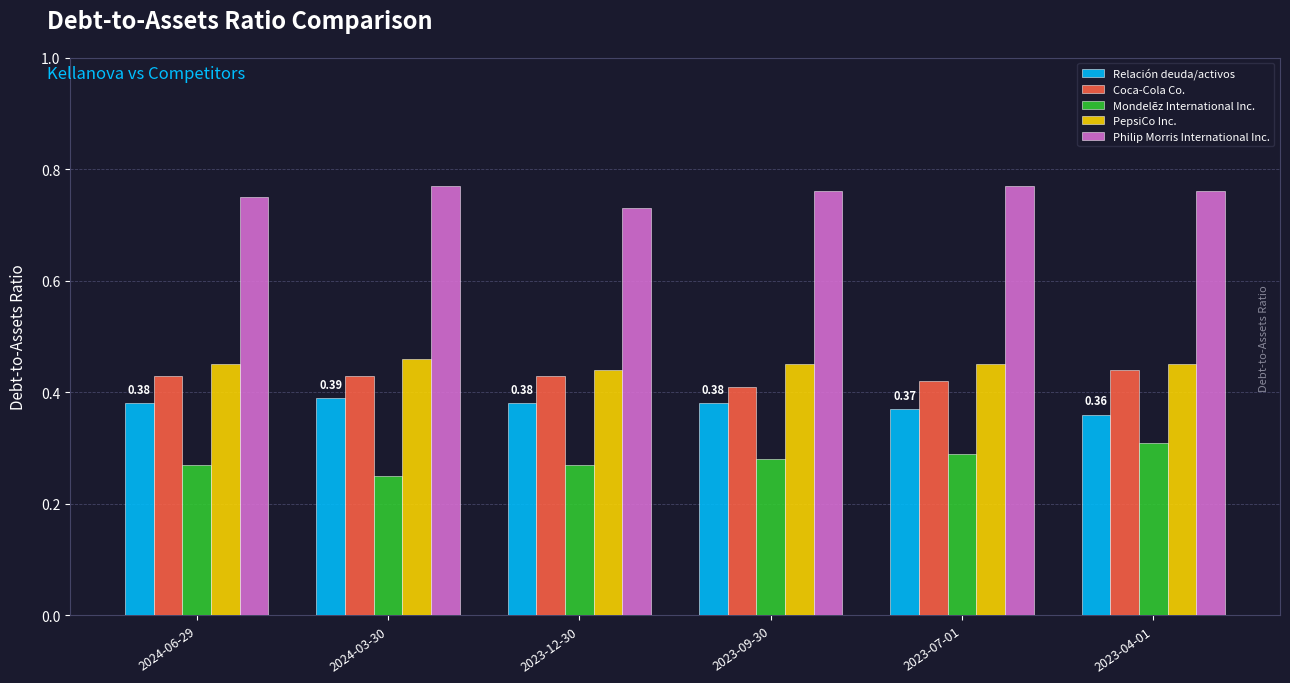

At how many categories does at least one series exceed 0?

6